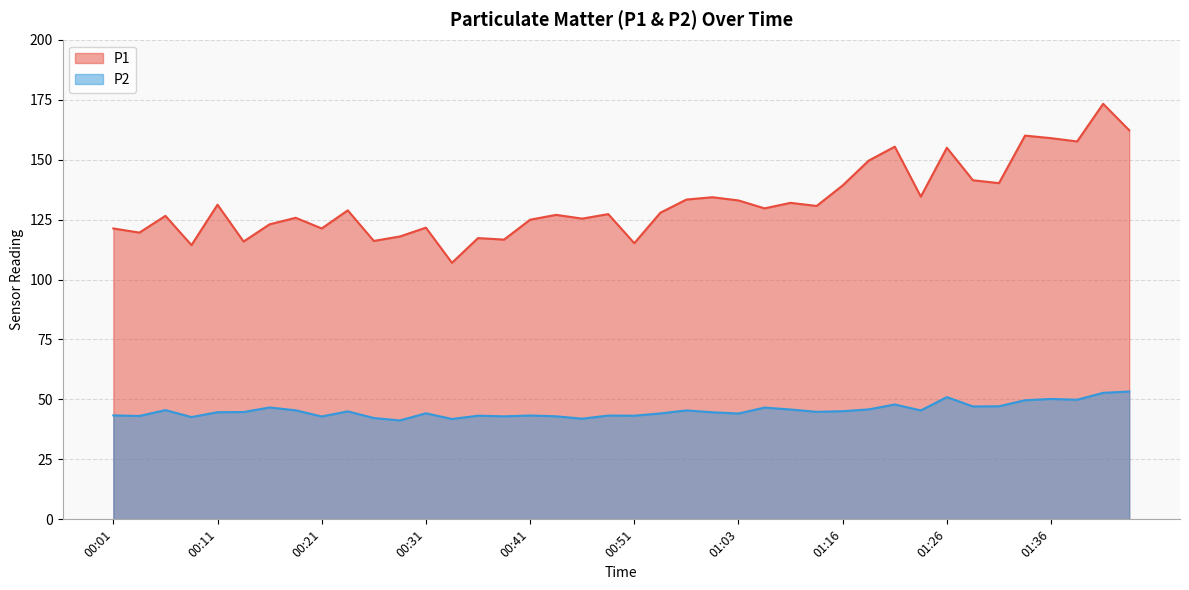

True or false: P1 and P2 cross at least once.

False